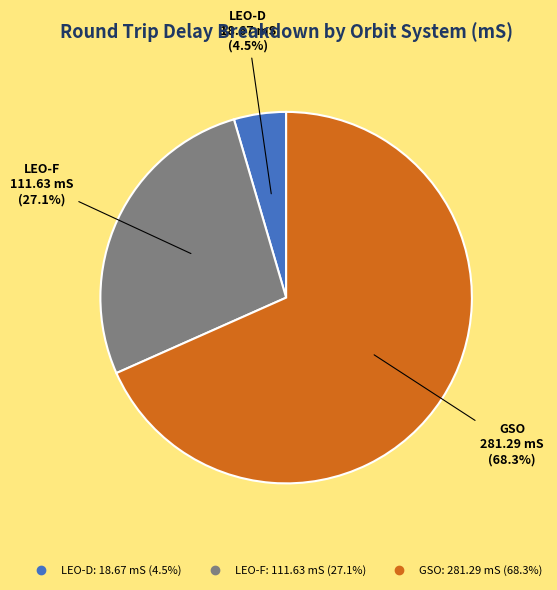

How many segments does this pie chart have?

3